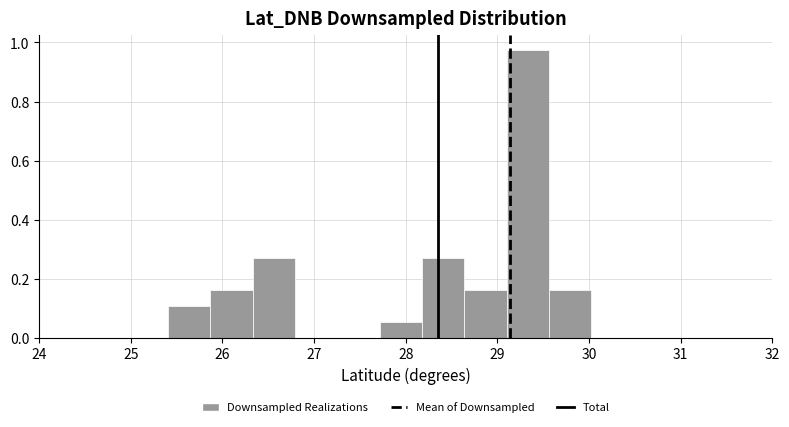

What is the height of the bar covering 29.1 to 29.6 on the x-axis? Neither the bar edges nor the heights are printed on the chart, so give them approximately, as read against the axes.

0.98